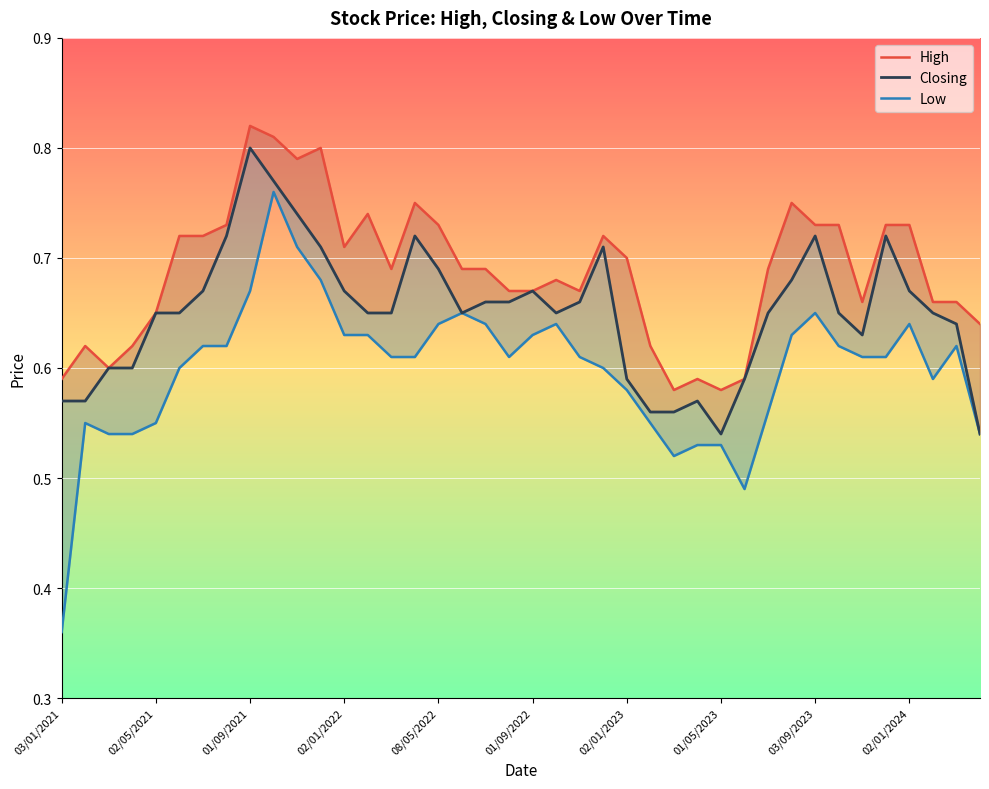

Where is Low nearest to the value 0?

03/01/2021